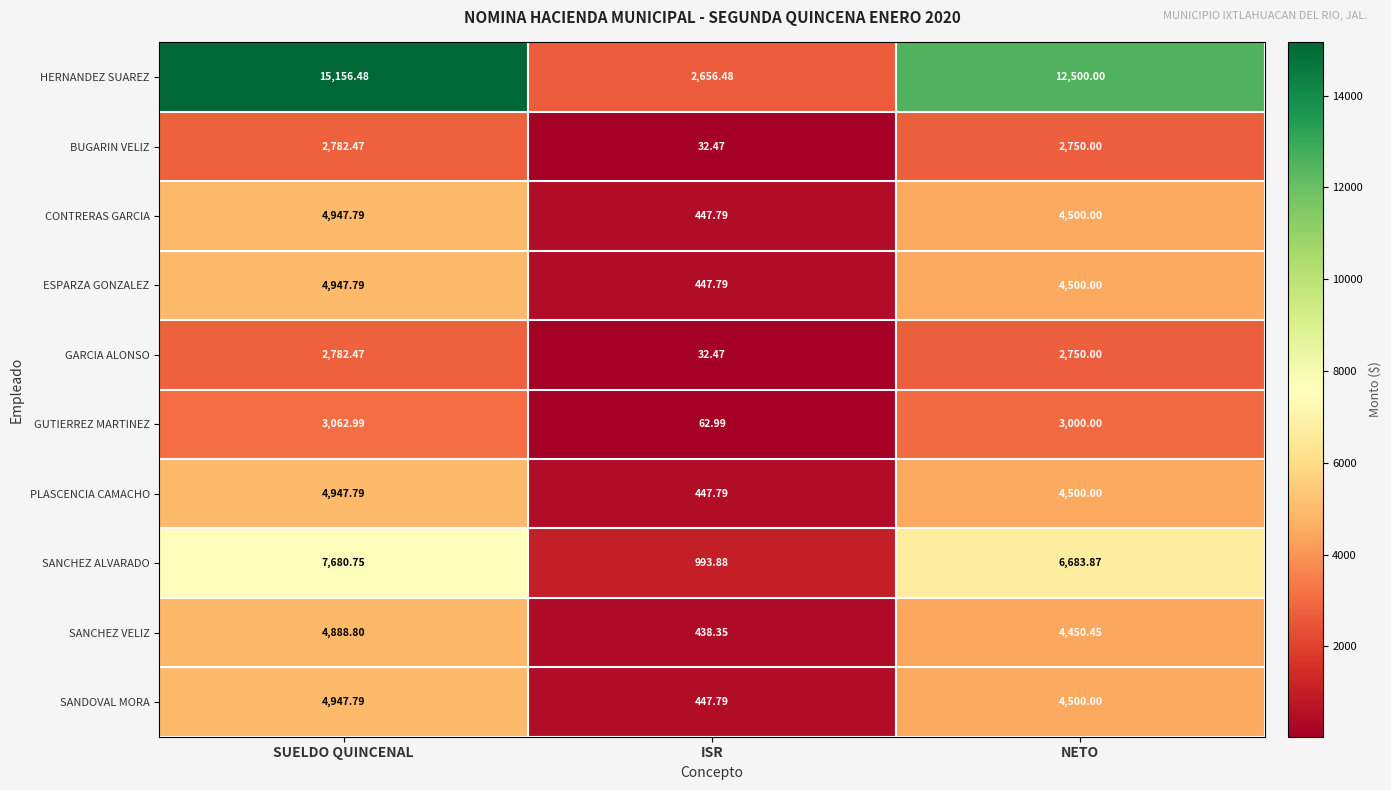

At which category is the sum across all series the highest?

SUELDO QUINCENAL